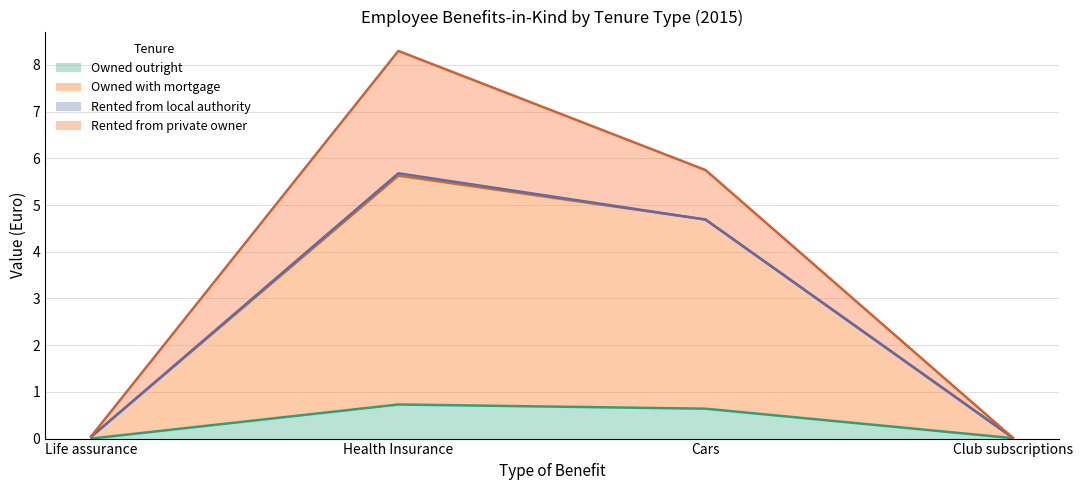

What is the difference between the maximum and second lowest values in the Owned outright series?

0.7